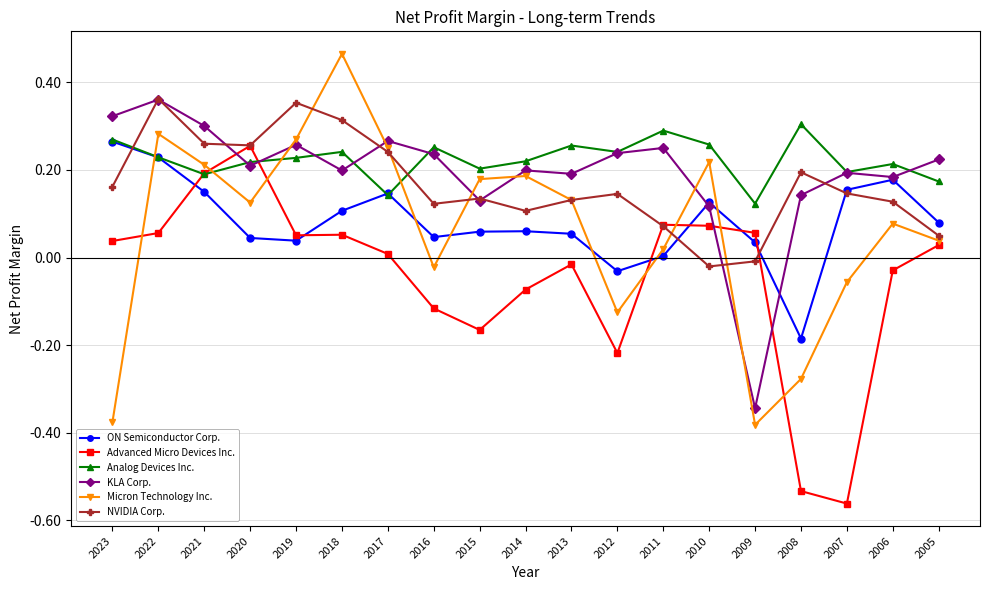

Is the value of Micron Technology Inc. at 2008 greater than the value of KLA Corp. at 2014?

No